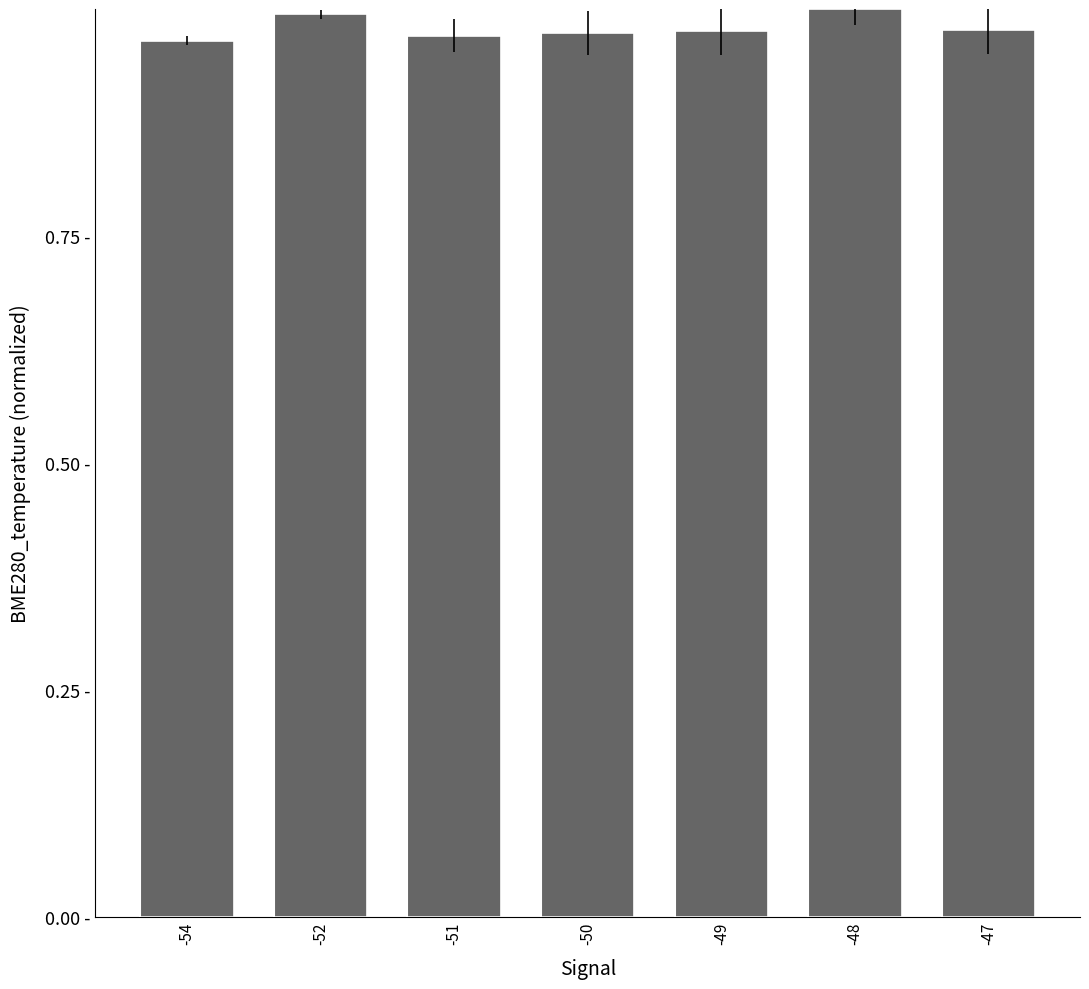

List the labels in order of value, smallest first.

-54, -51, -50, -49, -47, -52, -48